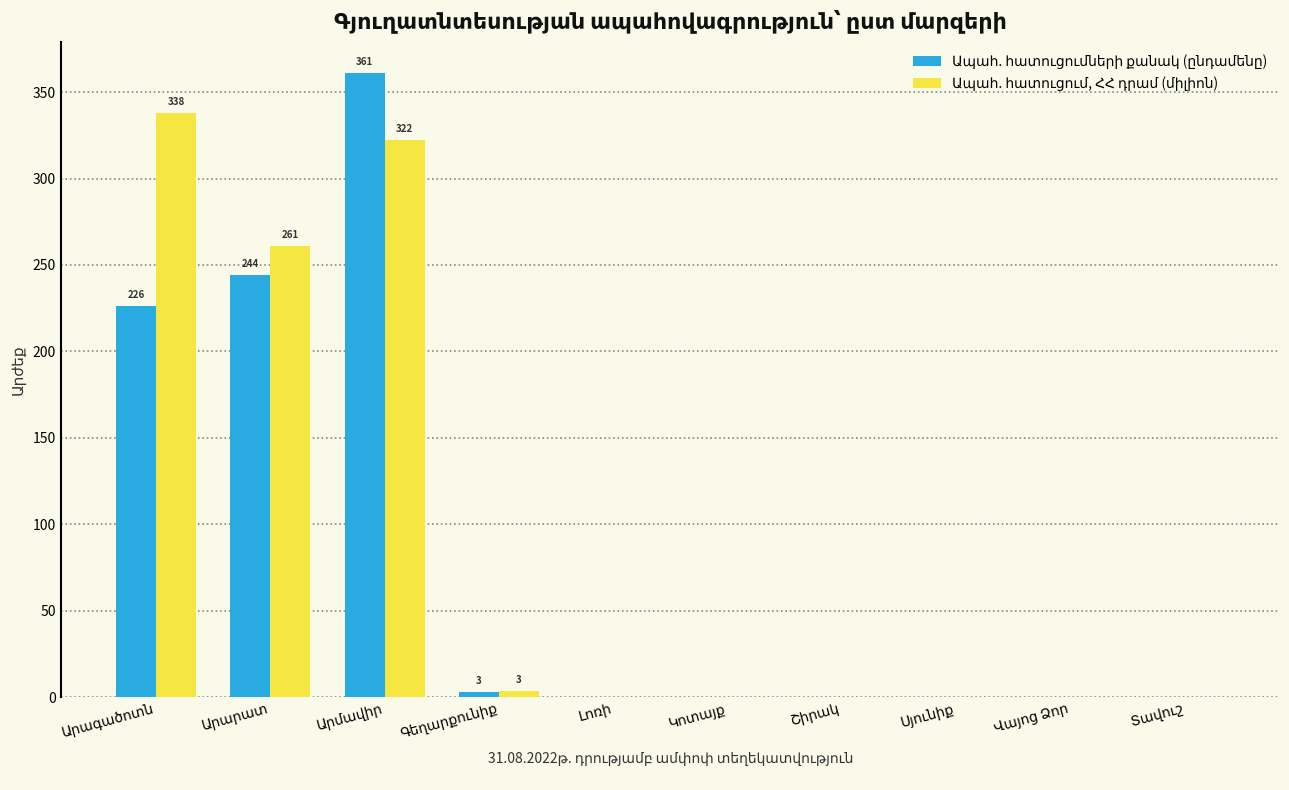

How many distinct data groups are displayed?

2